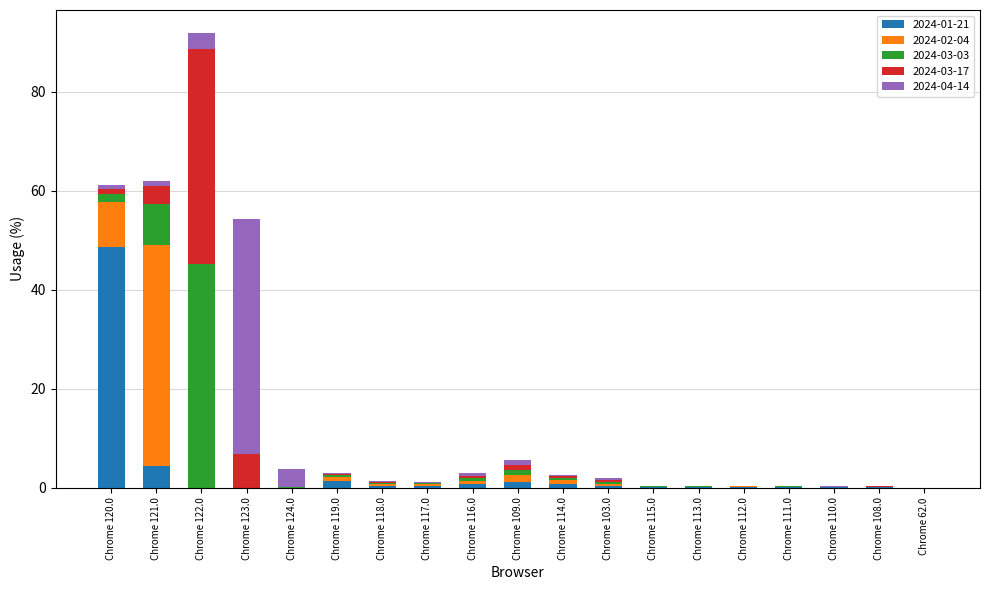

At which category is the sum across all series the highest?

Chrome 122.0